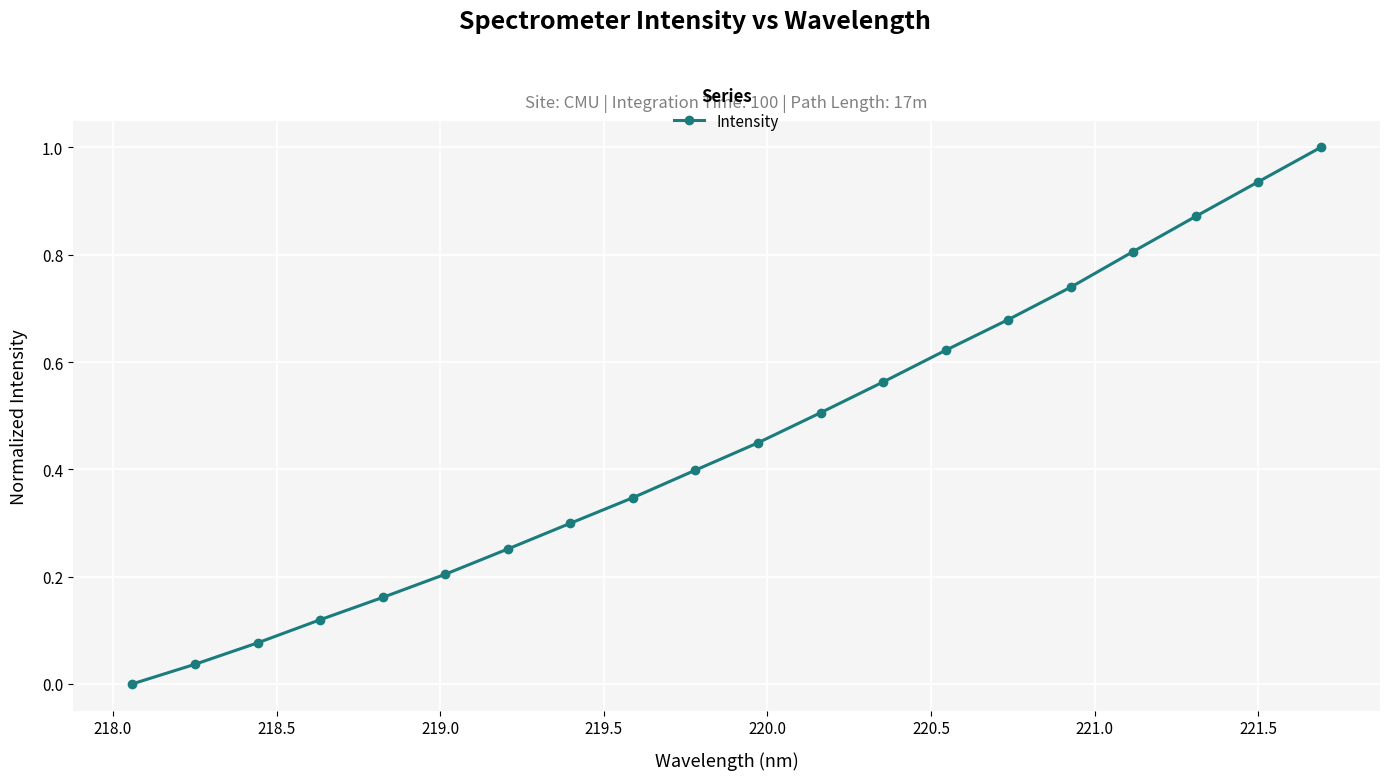

True or false: the data has more than 1 interior local peaks.

False